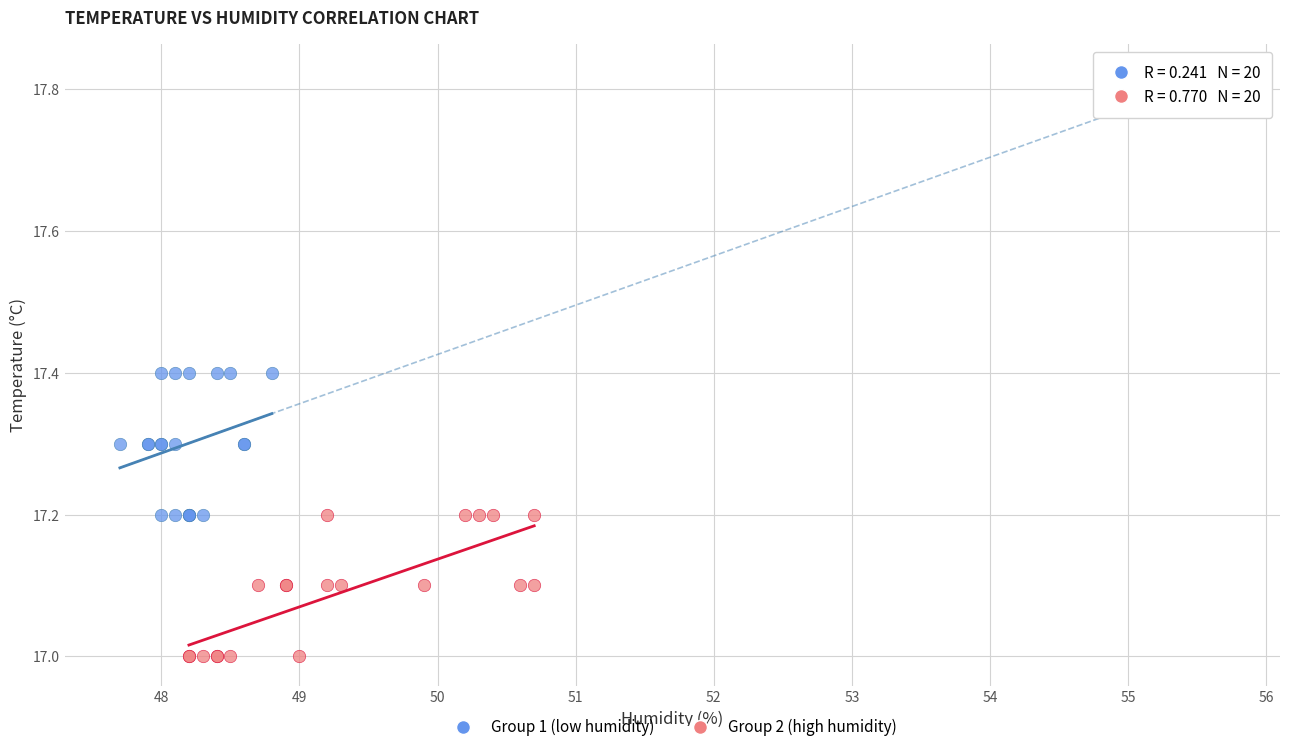

Which series reaches the maximum Y coordinate?

Group 1 (low humidity)